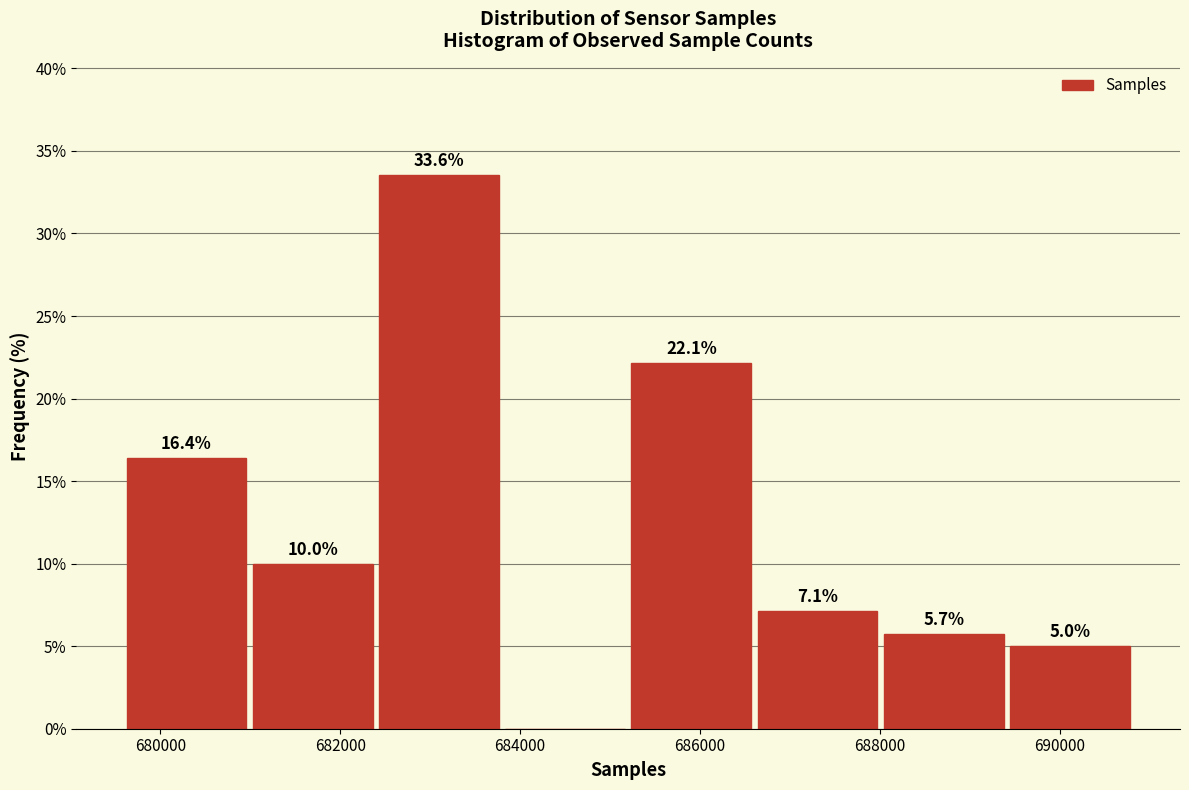

Over which range of the x-axis is the bar tallest?

682400 to 683800